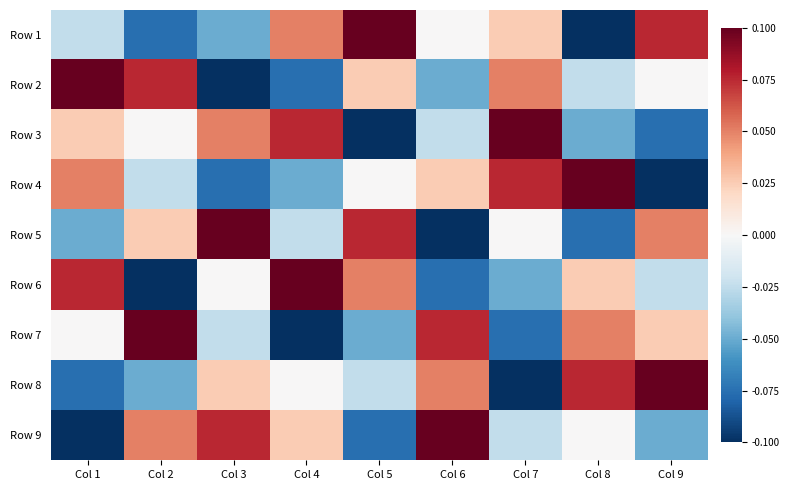

Which label corresponds to the smallest value in the chart?

Col 8